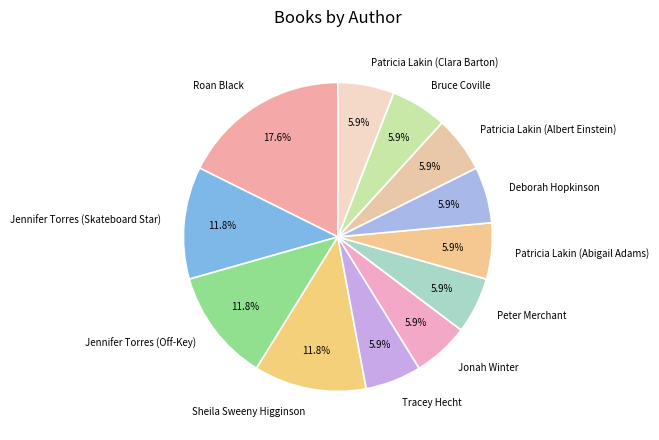

Does Deborah Hopkinson represent more than half of the total?

No